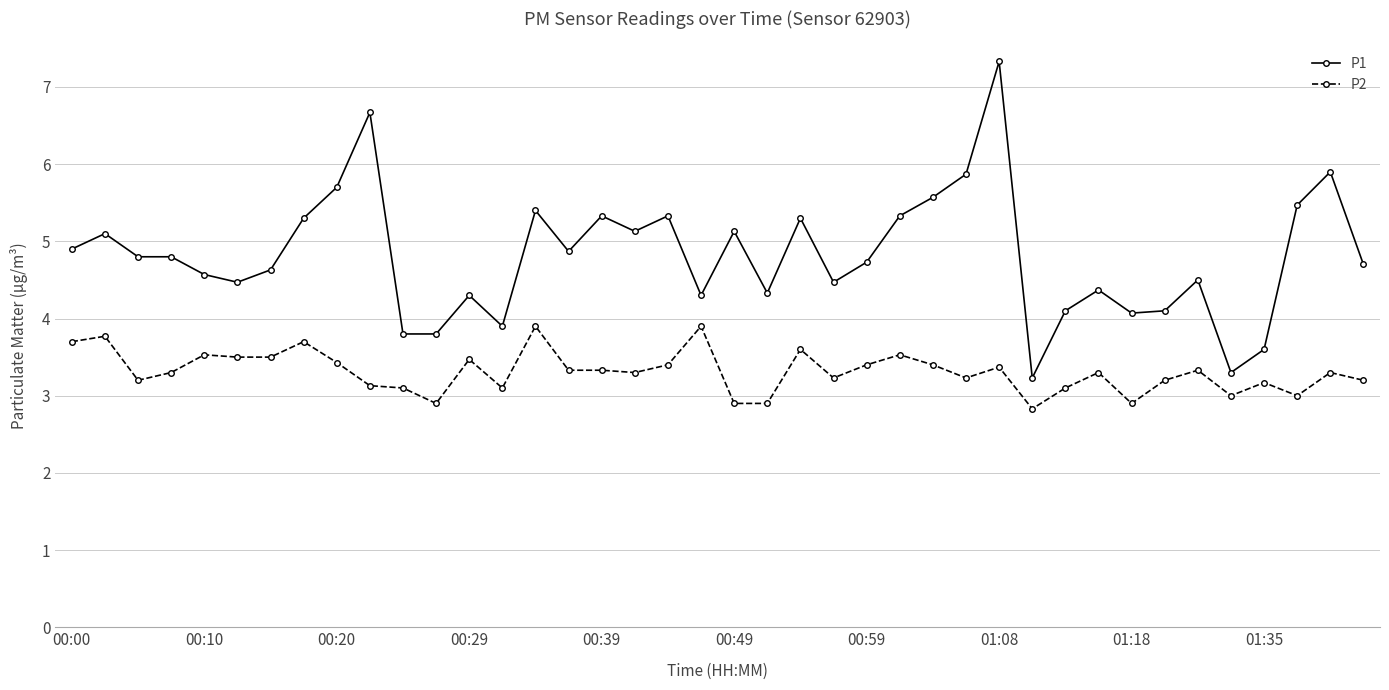

True or false: P1 has more than 2 points higher than both neighbors.

True